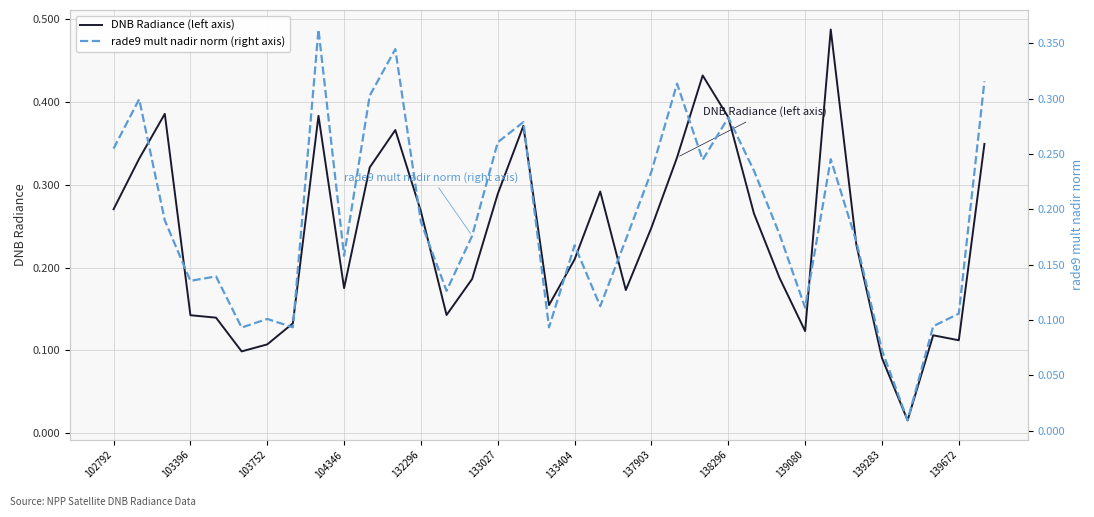

Is it true that DNB Radiance (left axis) equals 0.1 at 138296?

False